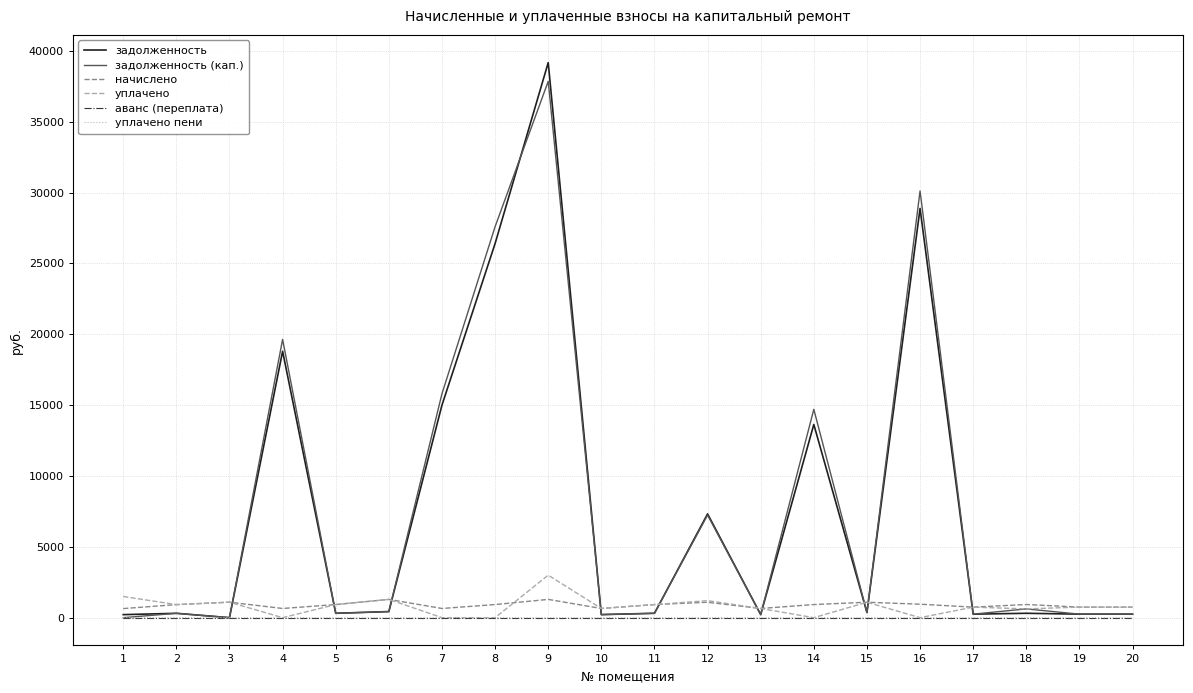

The value of задолженность (кап.) at 8 is 27598.7. True or false?

True